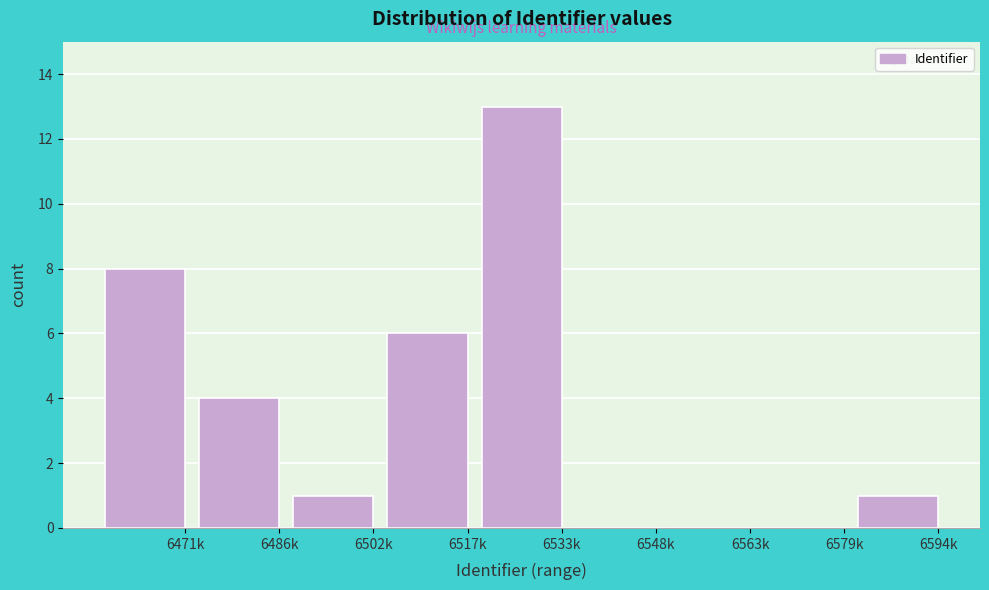

Reading left to right, extract all data points from this chart.

6471k=8	6486k=4	6502k=1	6517k=6	6533k=13	6548k=0	6563k=0	6579k=0	6594k=1